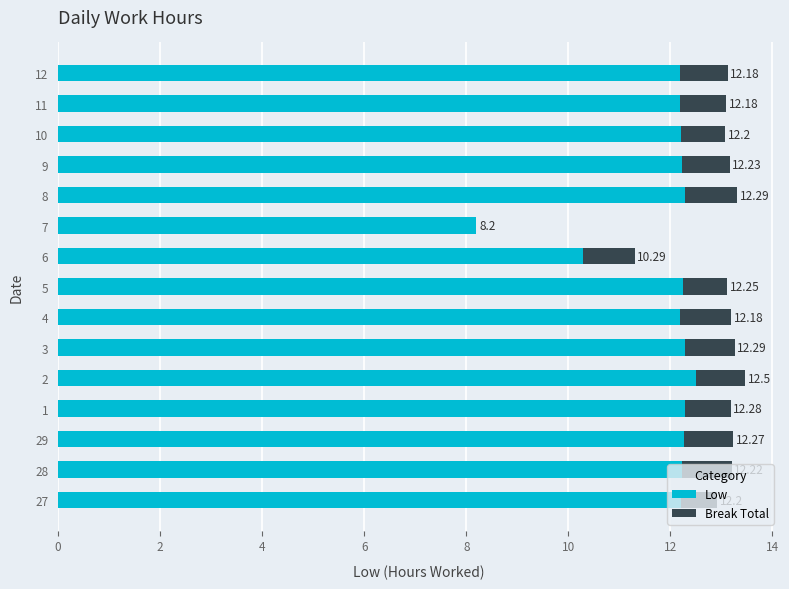

What is the total value across all series at 9?

13.2